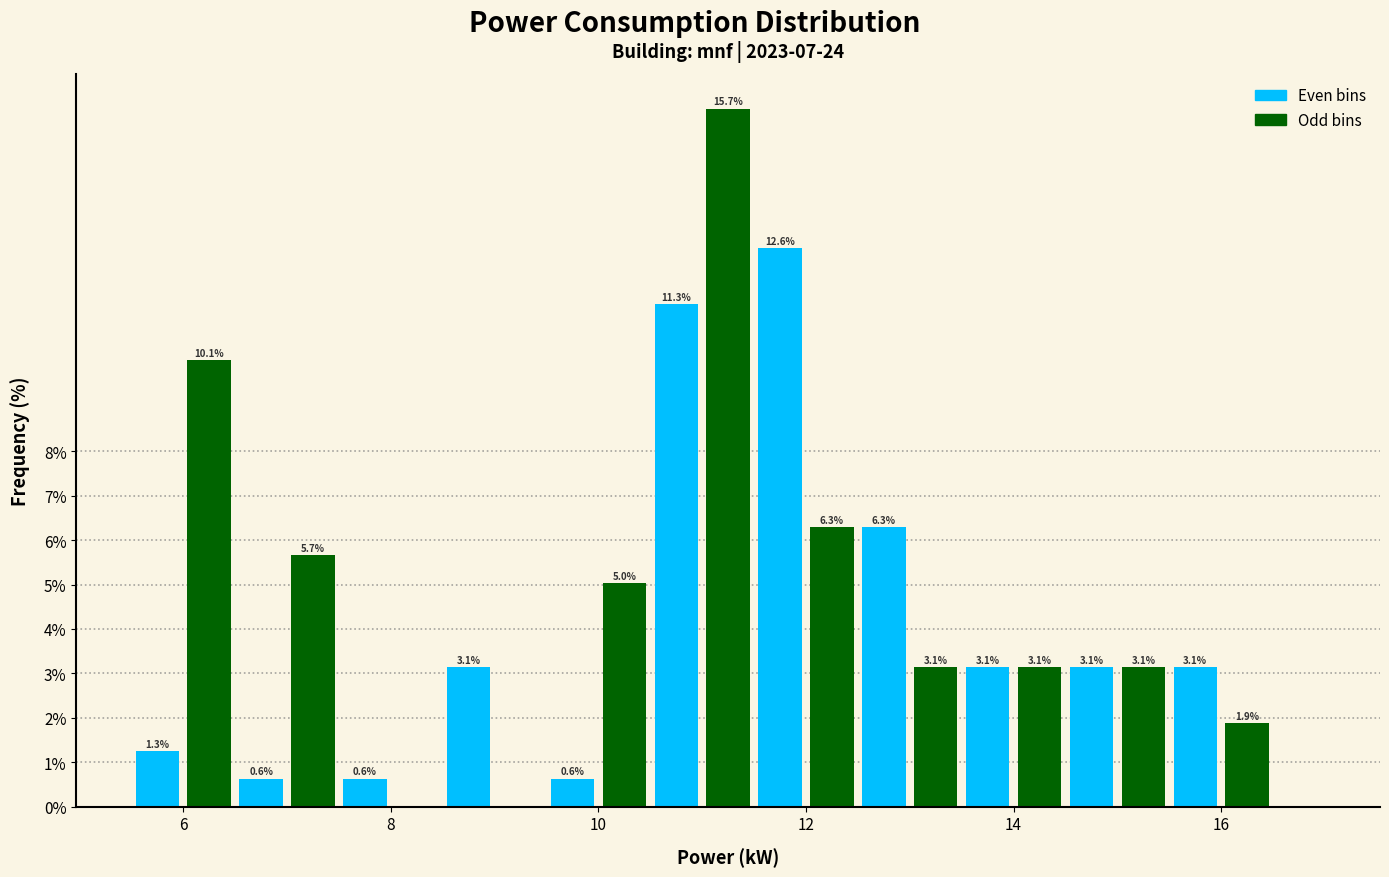

Read against the x-axis, roughly where is the centre of the tallest bar?

11.2